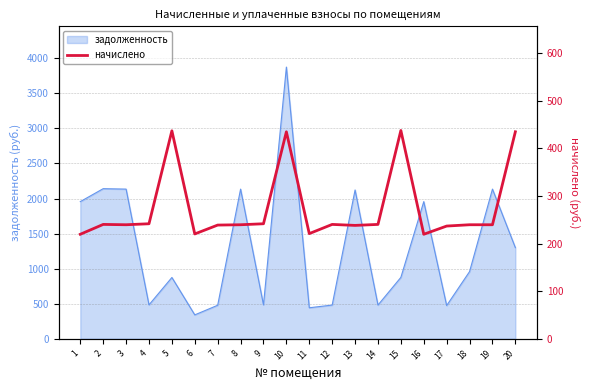

How many lines are shown in the chart?

1